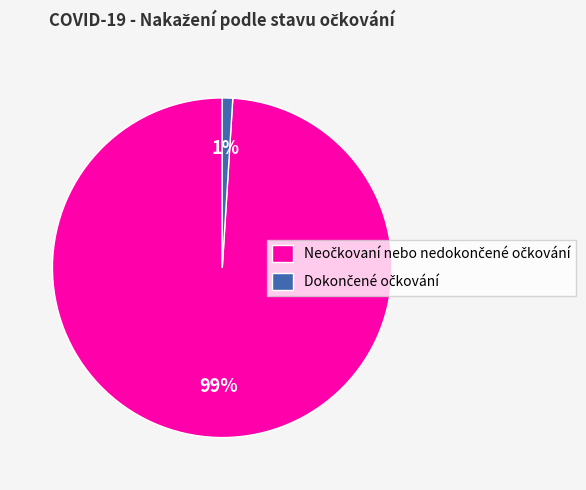

Does any single category account for the majority?

Yes